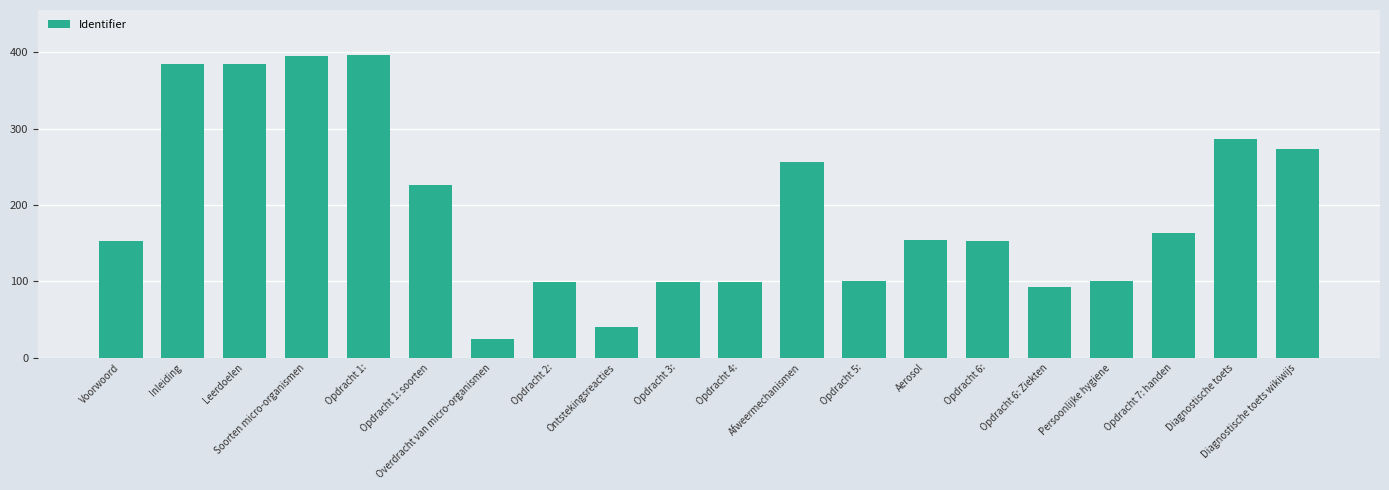

What is the average value?

194.3